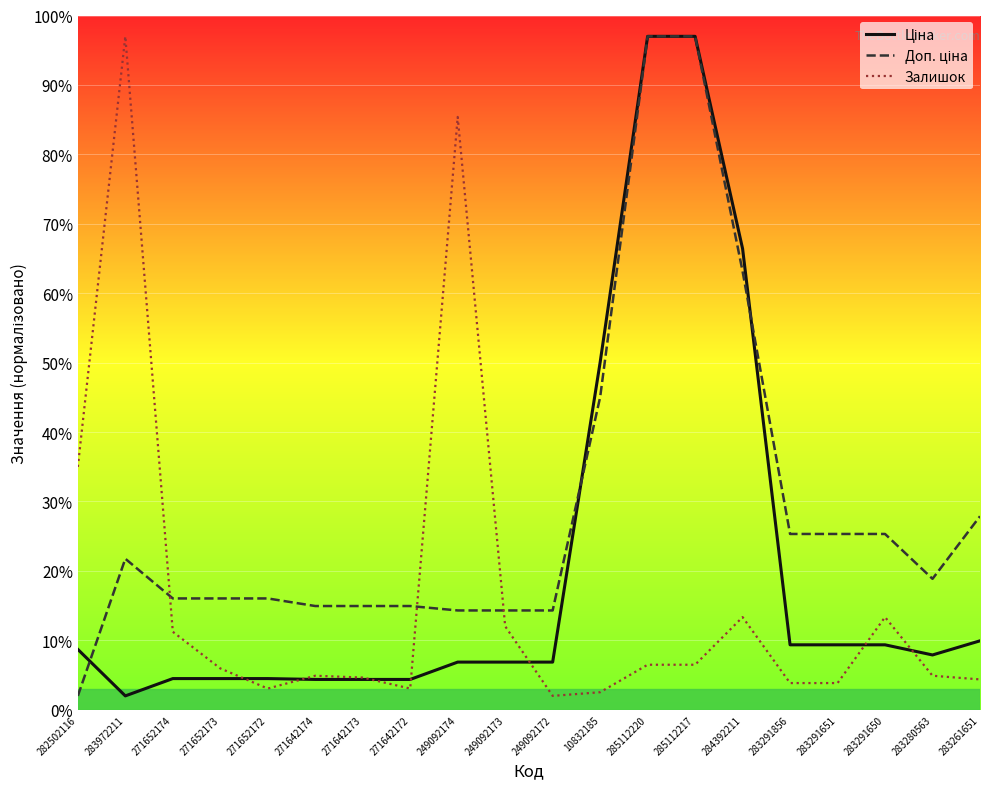

What is the total value across all series at 271652172?

23.6